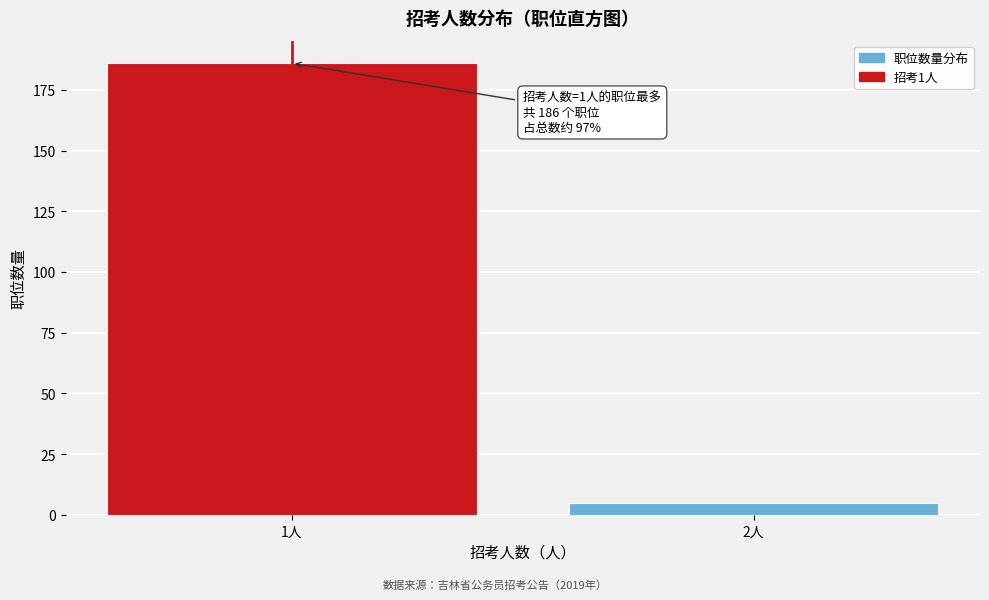

Reading left to right, transcribe all the data shown in this chart.

186	5